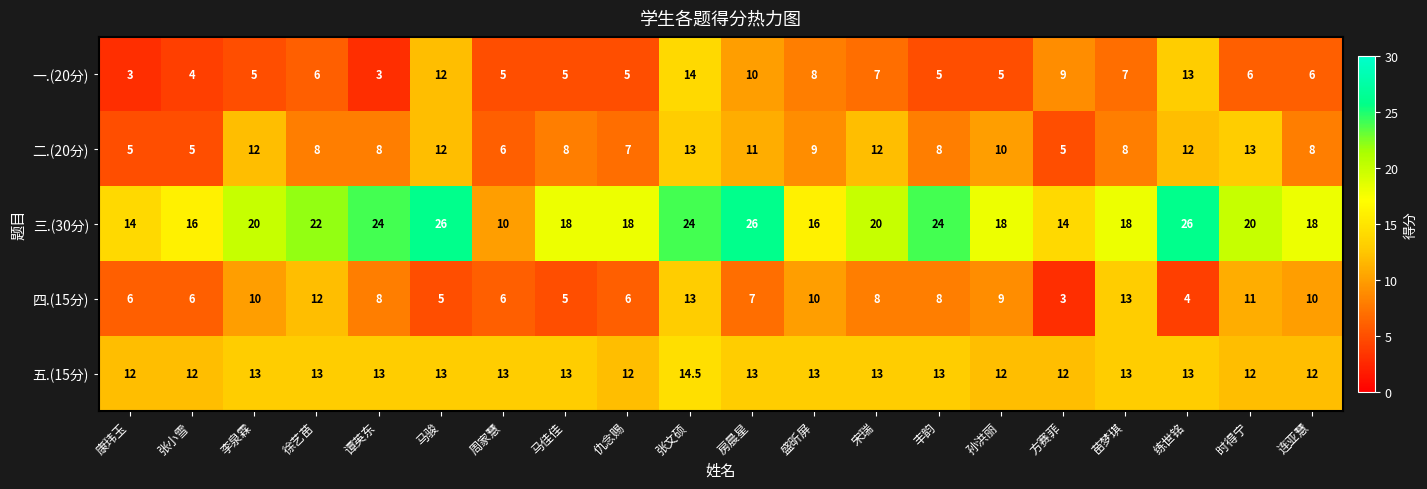

What is the highest value of the 五.(15分) series?

14.5